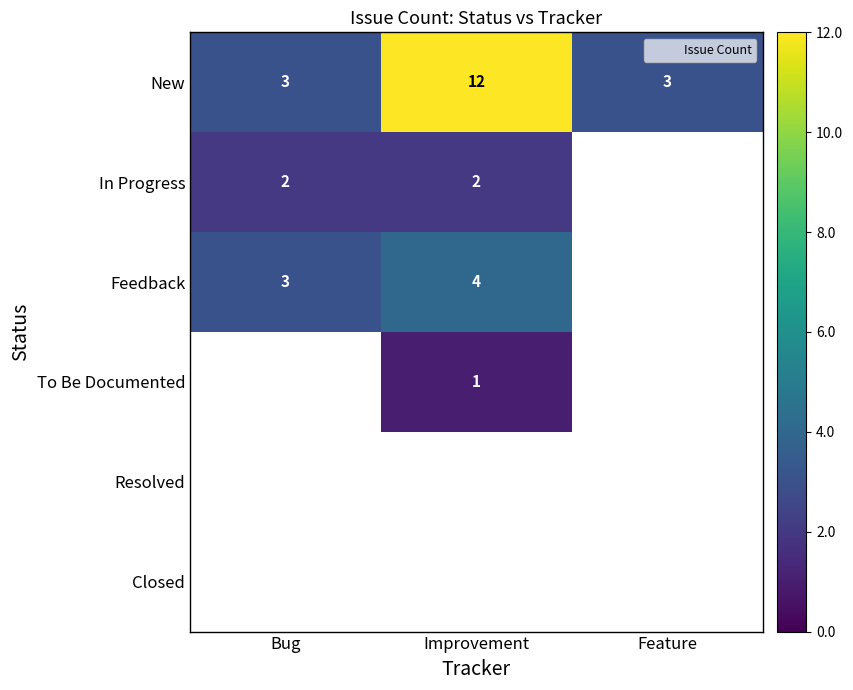

List the labels in order of Closed value, smallest first.

Bug, Improvement, Feature